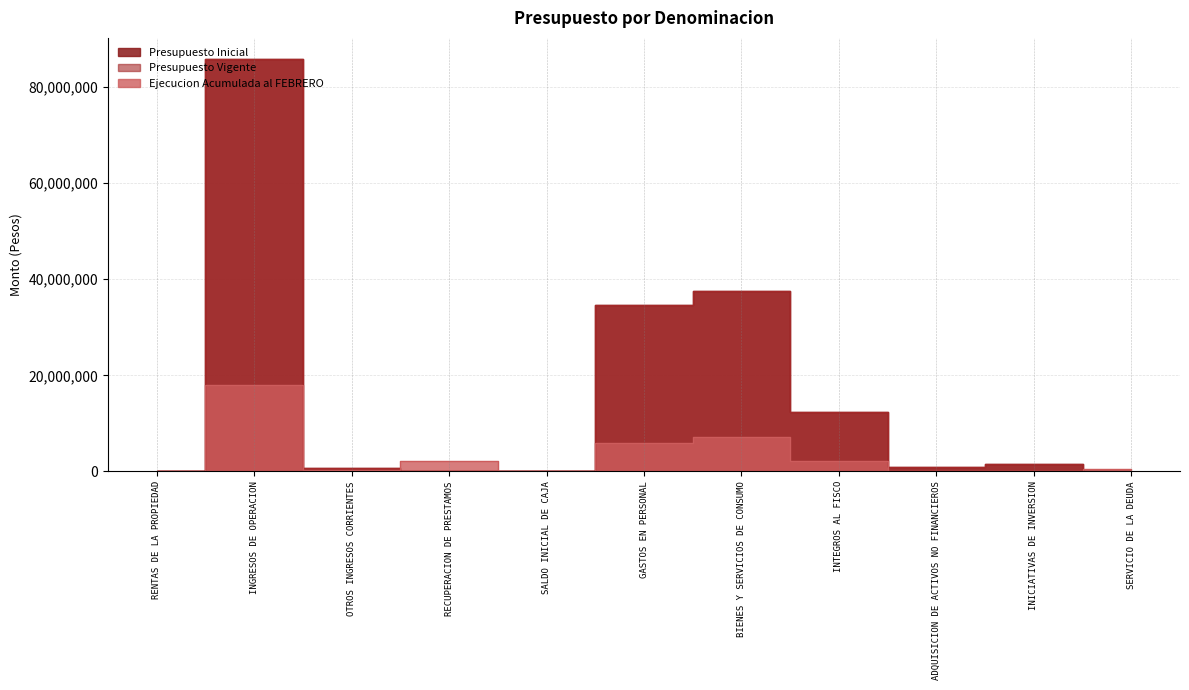

Which series has the widest spread of values?

Presupuesto Inicial